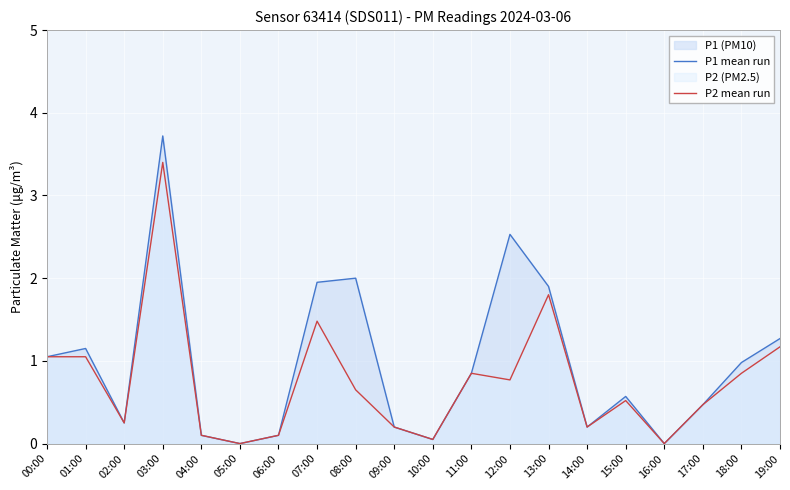

What value does the P2 mean run series have at 17:00?

0.5